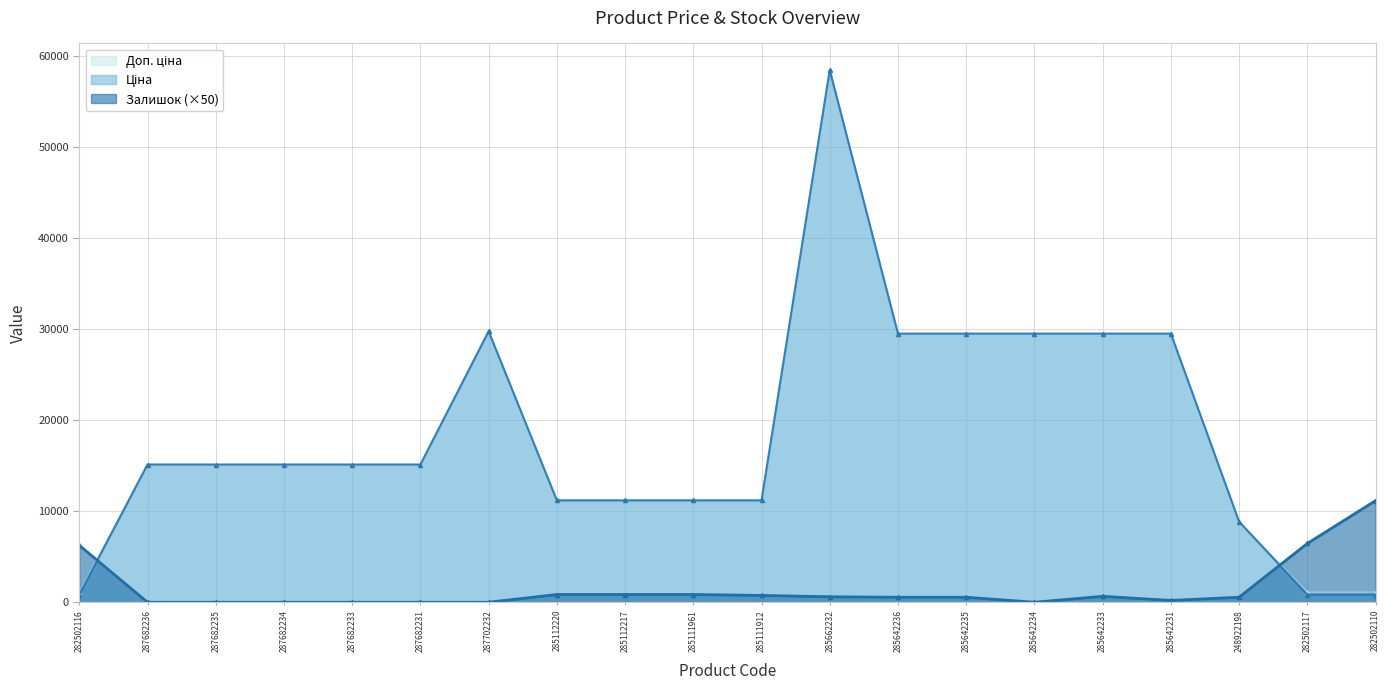

How many lines are shown in the chart?

3